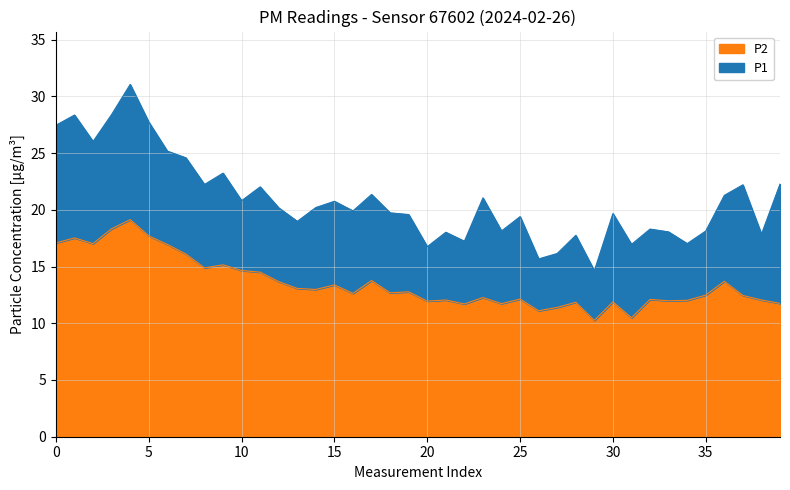

Is it true that P2 equals 12.5 at 35?

True